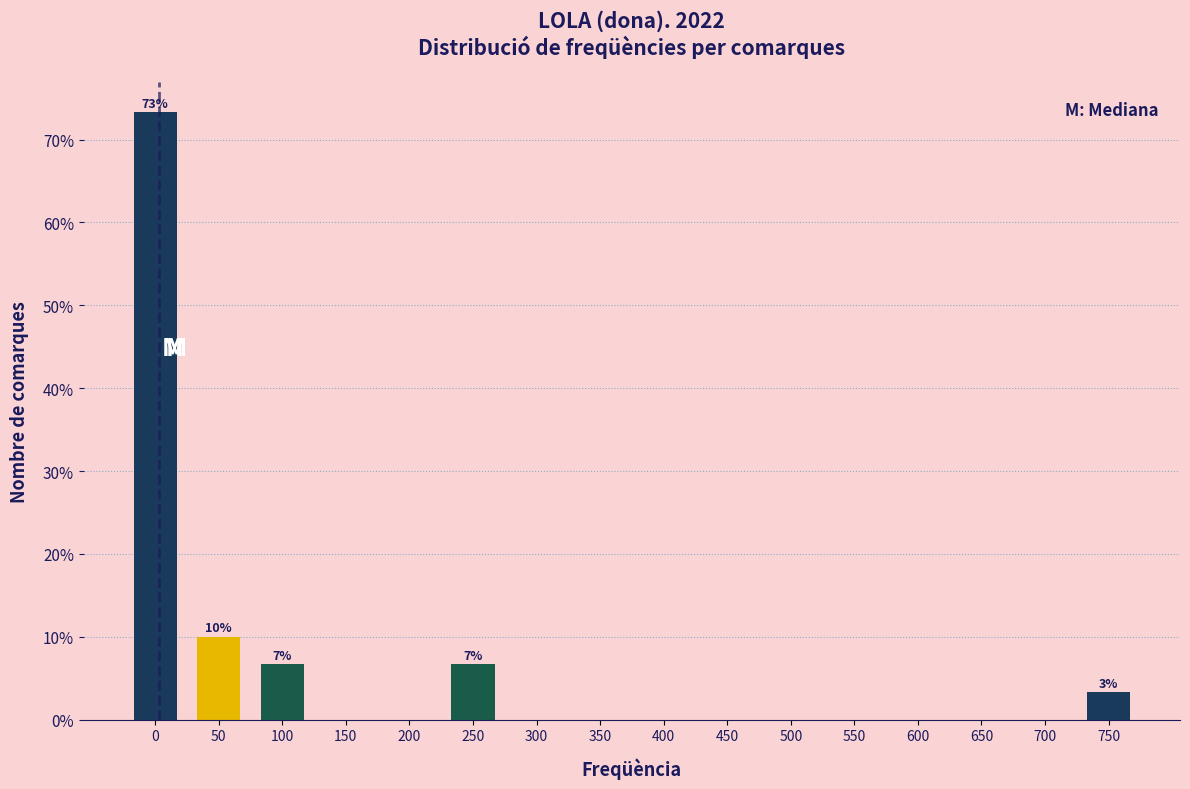

Reading right to left, transcribe all the data shown in this chart.

750=3.3	700=0.0	650=0.0	600=0.0	550=0.0	500=0.0	450=0.0	400=0.0	350=0.0	300=0.0	250=6.7	200=0.0	150=0.0	100=6.7	50=10.0	0=73.3